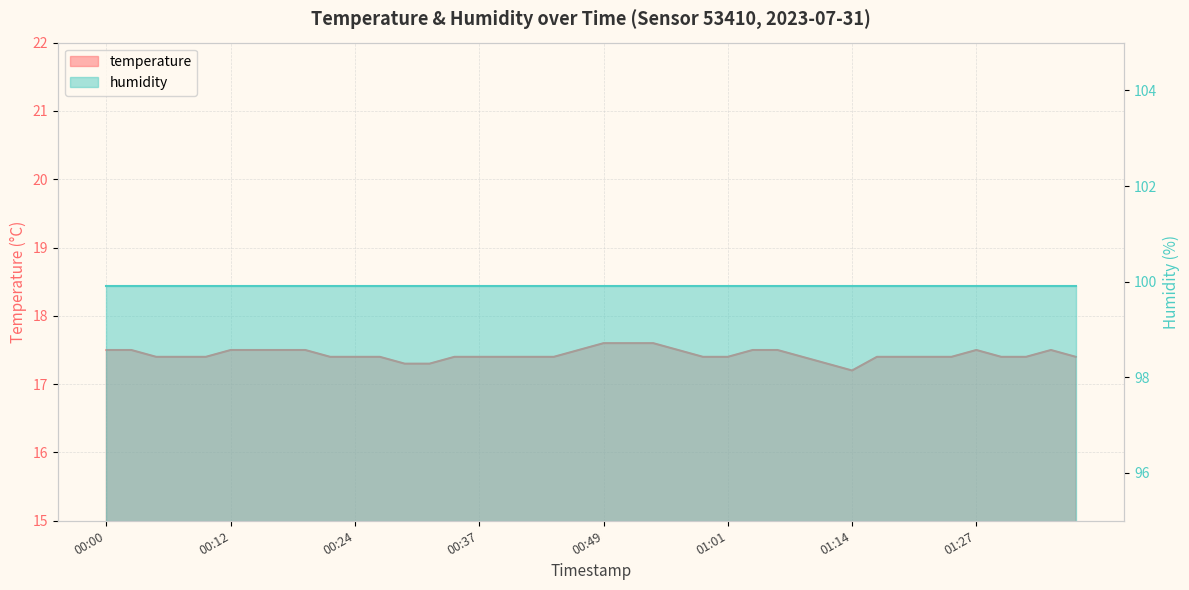

Reading left to right, what are all the values shown in this chart?

17.5	17.5	17.4	17.4	17.4	17.5	17.5	17.5	17.5	17.4	17.4	17.4	17.3	17.3	17.4	17.4	17.4	17.4	17.4	17.5	17.6	17.6	17.6	17.5	17.4	17.4	17.5	17.5	17.4	17.3	17.2	17.4	17.4	17.4	17.4	17.5	17.4	17.4	17.5	17.4